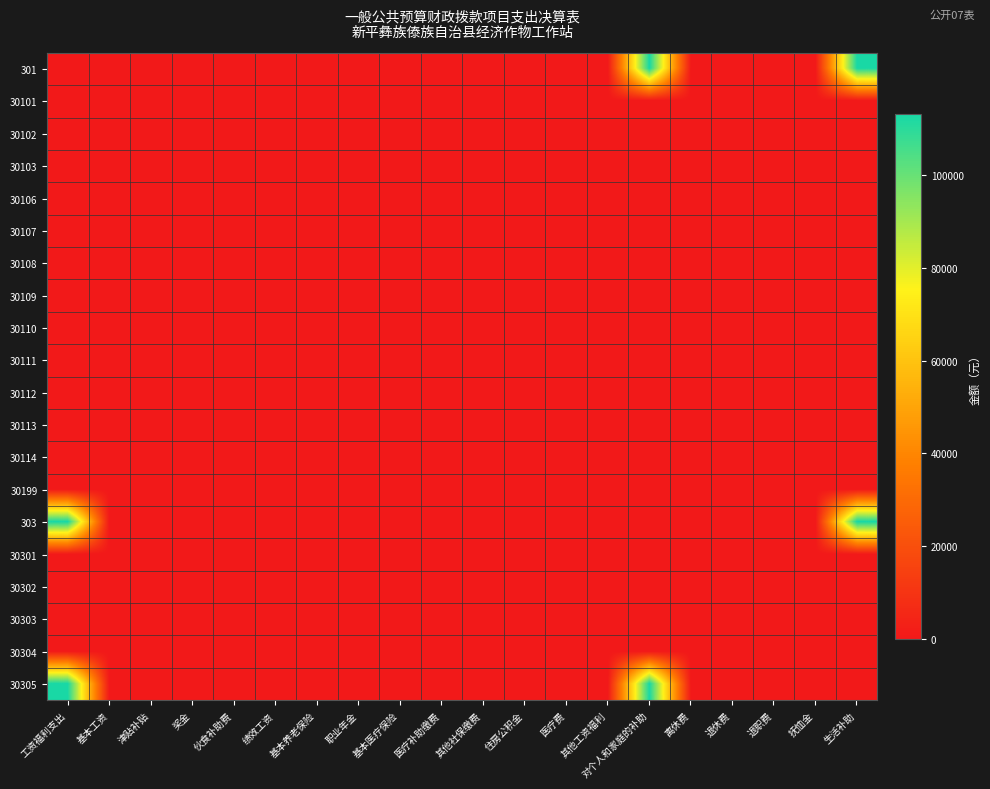

Rank the series by their maximum value, from lowest to highest.

30101, 30102, 30103, 30106, 30107, 30108, 30109, 30110, 30111, 30112, 30113, 30114, 30199, 30301, 30302, 30303, 30304, 301, 303, 30305